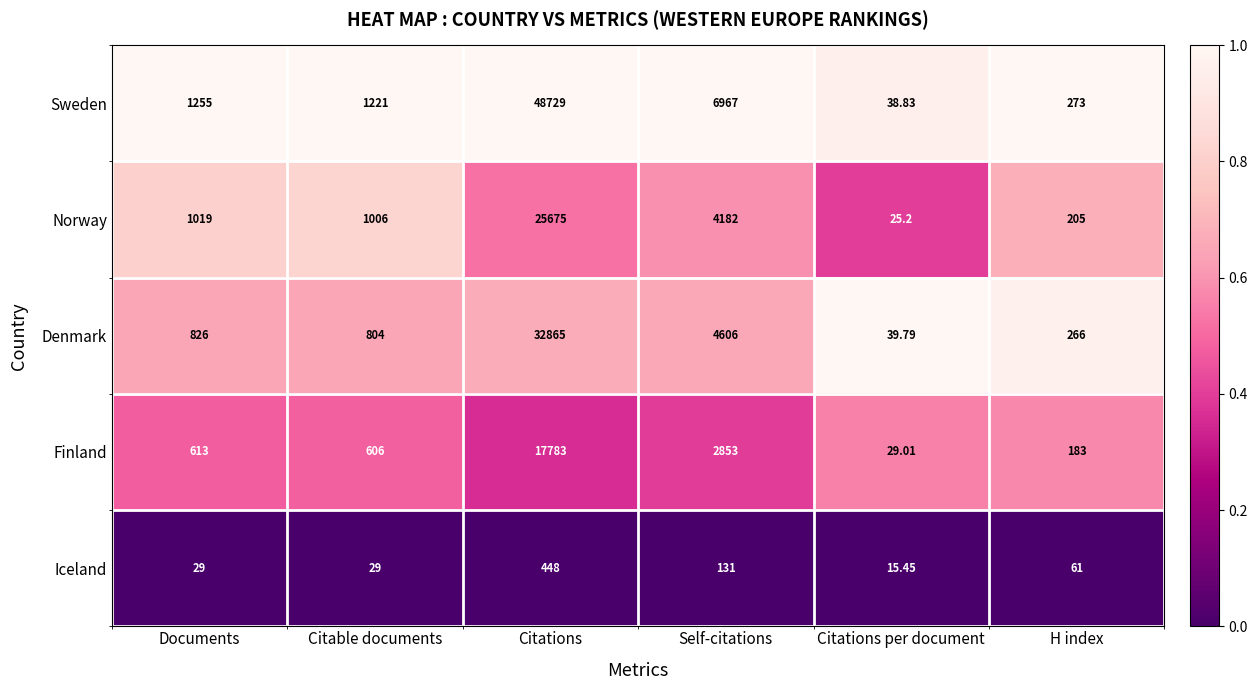

Is the value of Iceland at Citable documents greater than the value of Sweden at Documents?

No